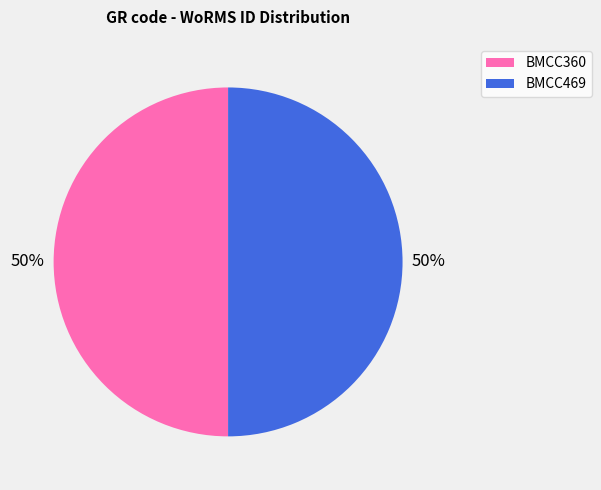

What percentage is the BMCC360 slice, to the nearest percent?

50%